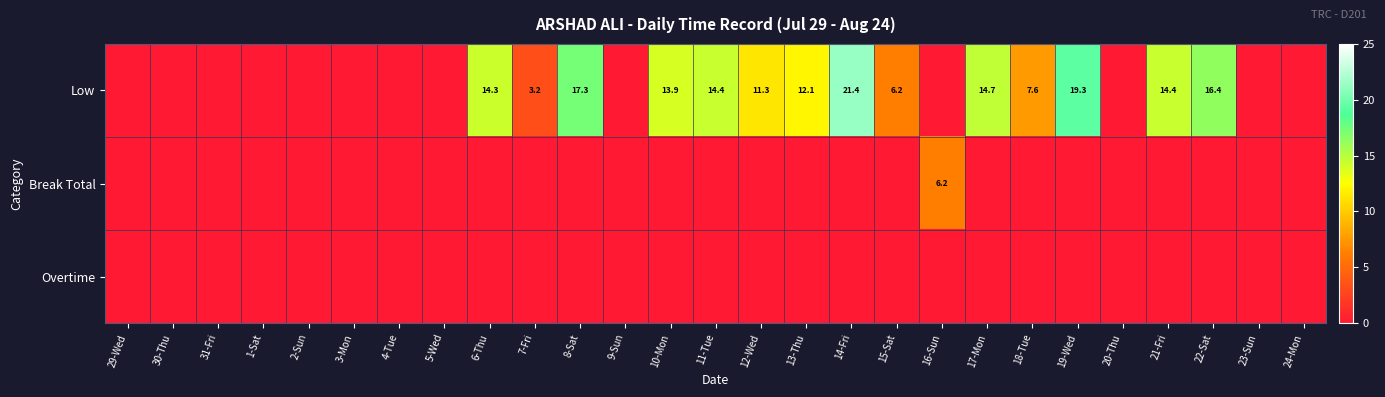

True or false: Low has a value of 9.4 at 10-Mon.

False